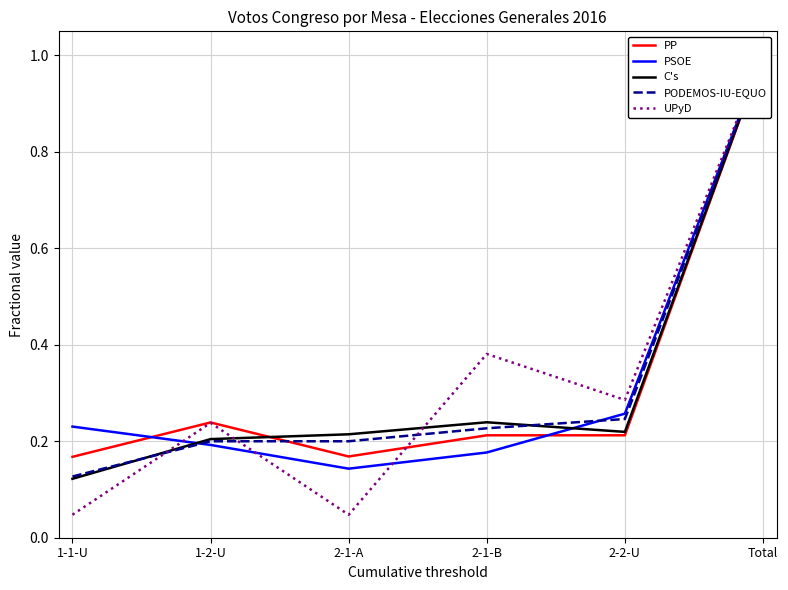

How many lines are shown in the chart?

5